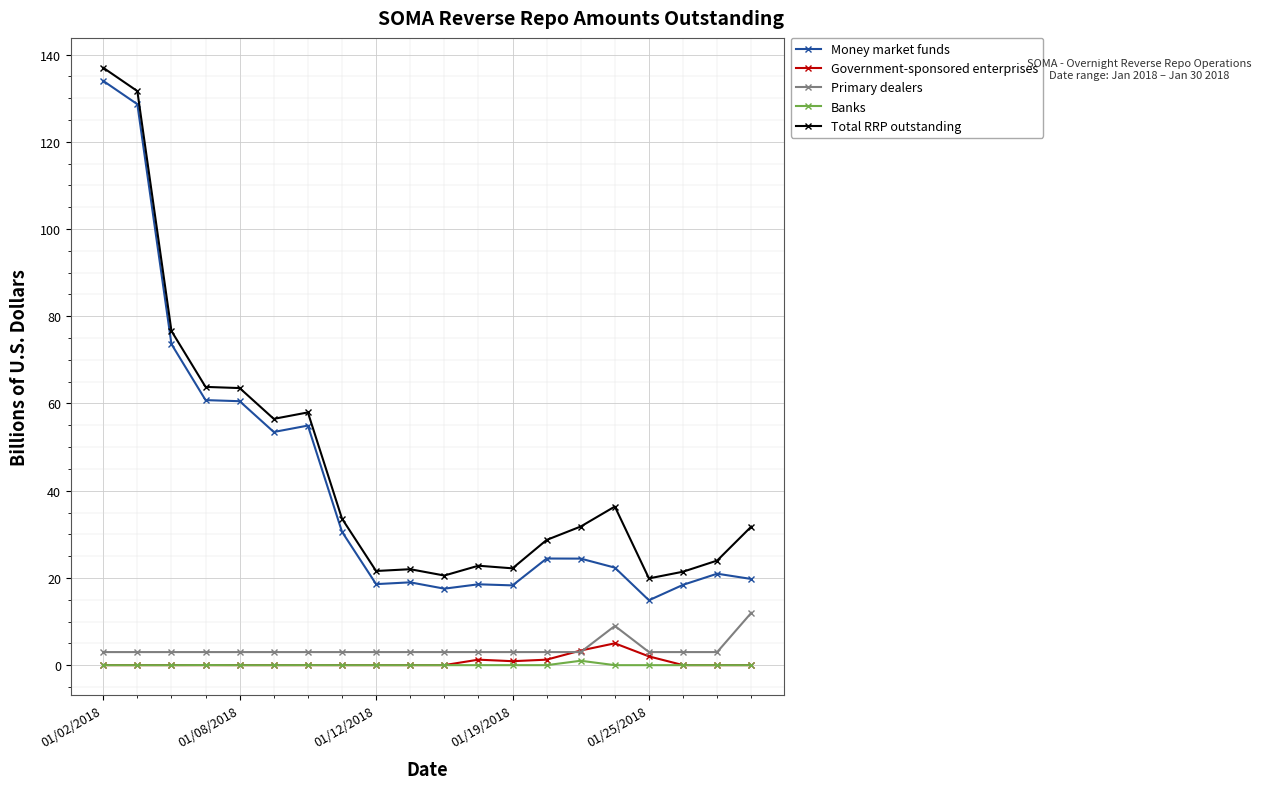

What is the value of the Money market funds point at the 16th from the left?

22.4